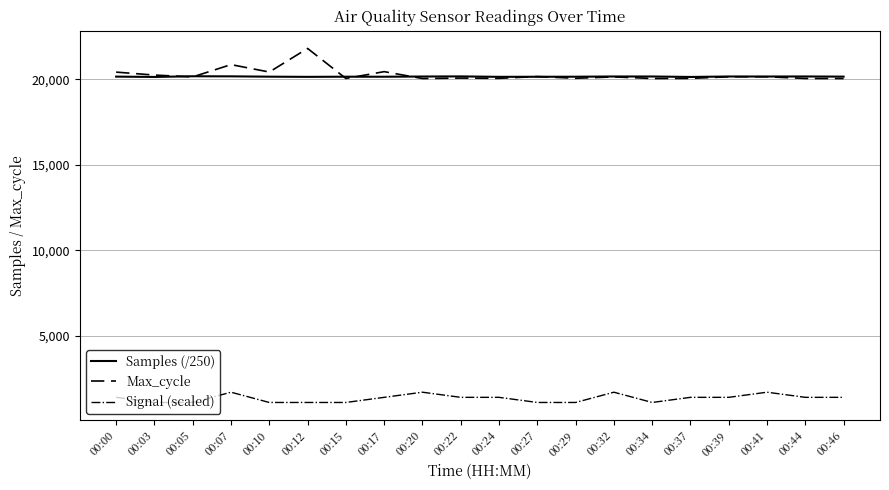

Count the number of data series in this chart.

3